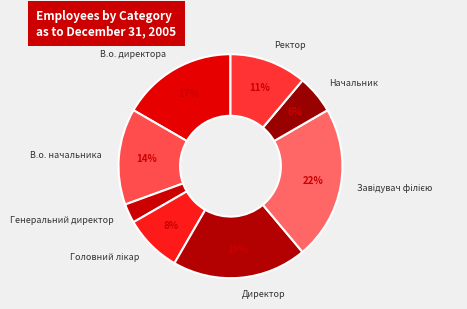

Does В.о. начальника represent more than half of the total?

No